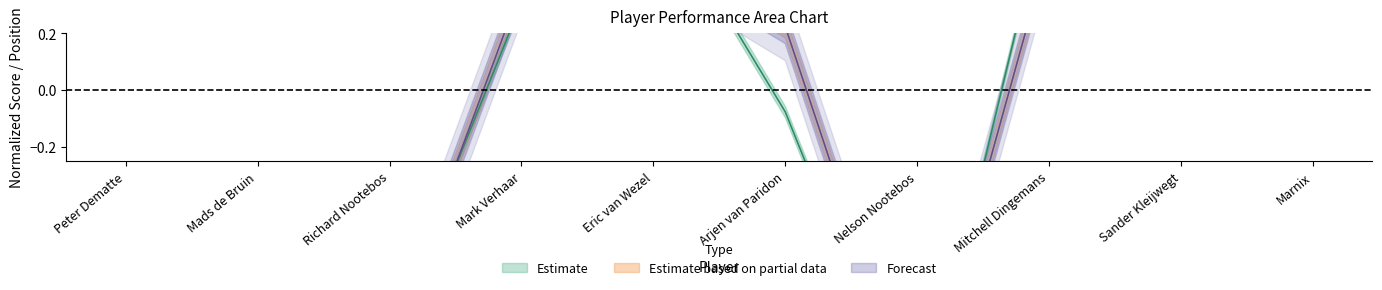

How many categories are shown in the chart?

10